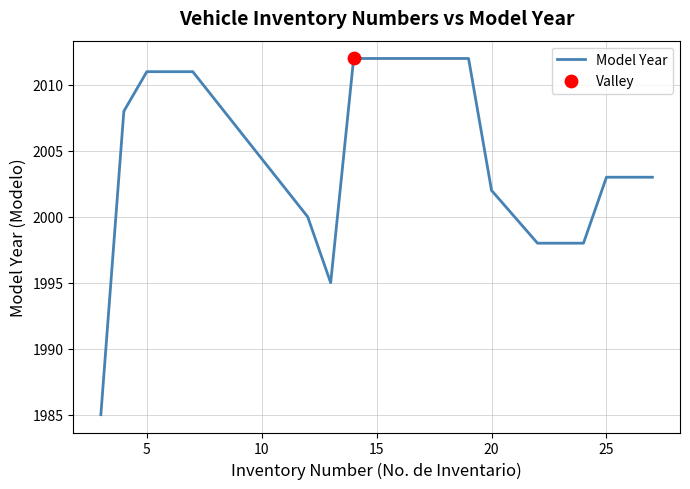

What is the difference between the maximum and minimum values?

27